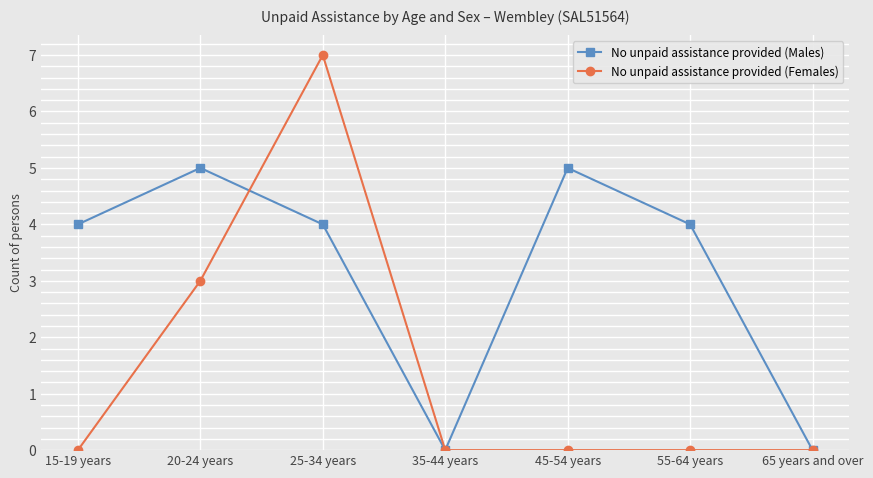

What is the maximum value for No unpaid assistance provided (Males)?

5